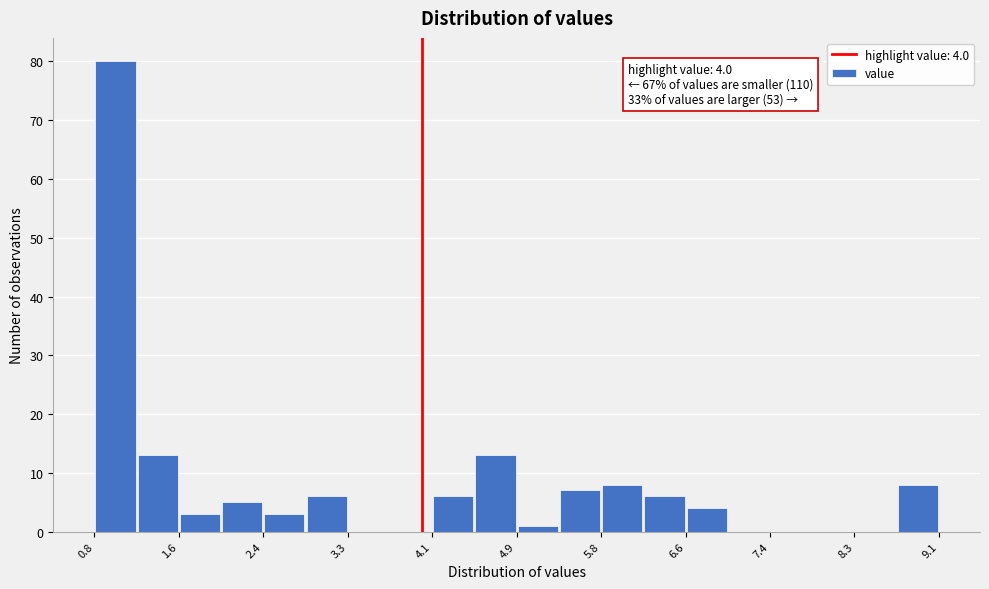

Over which range of the x-axis is the bar tallest?

0.8 to 1.2